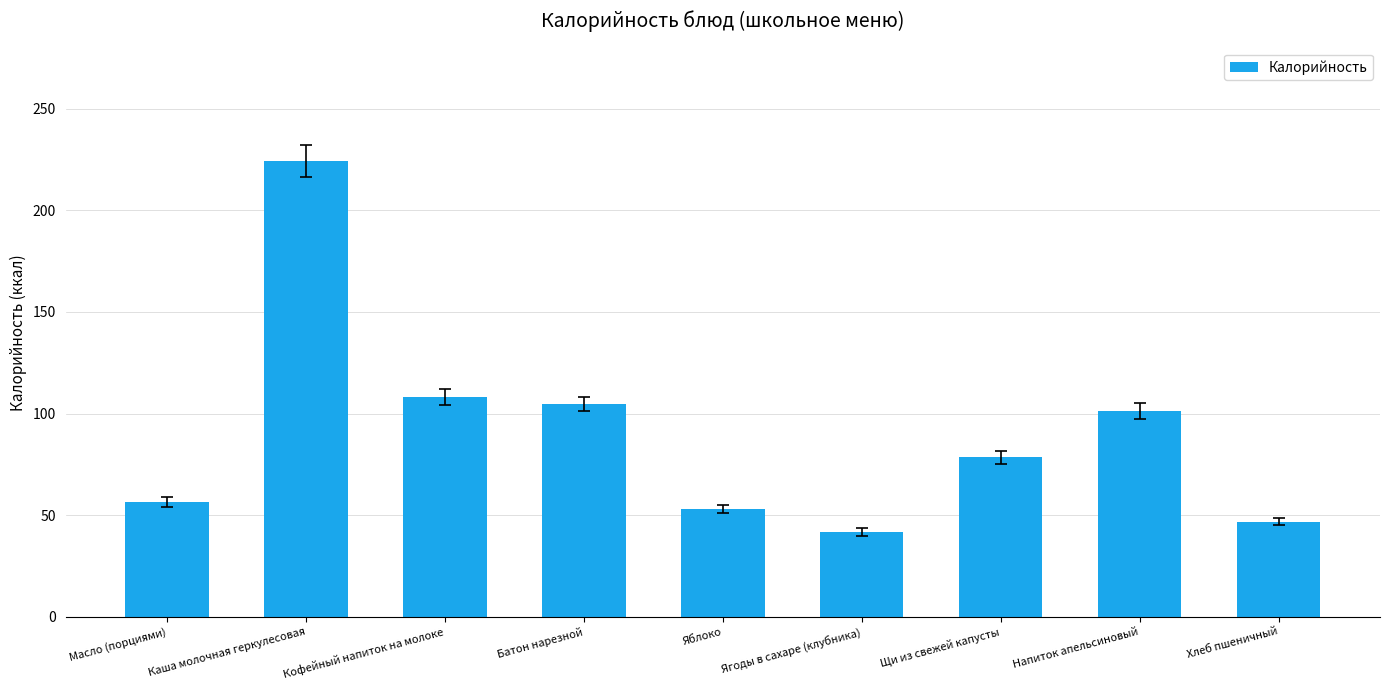

How many data points are less than 78?

4